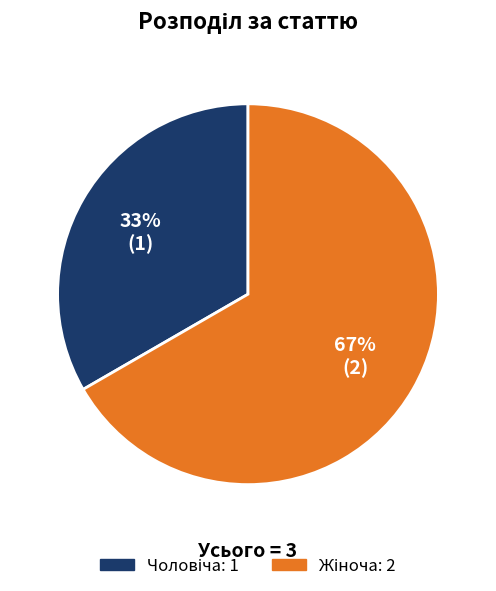

Does any single category account for the majority?

Yes